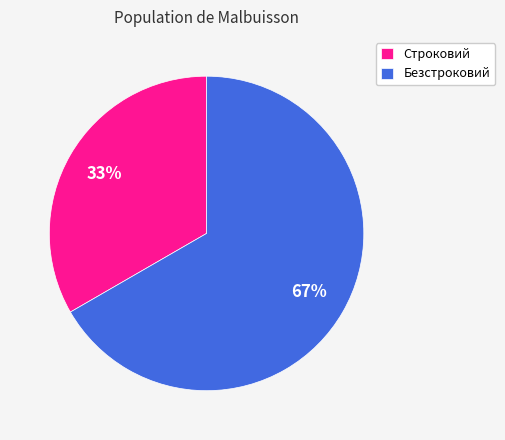

Does Безстроковий account for over 50% of the chart?

Yes